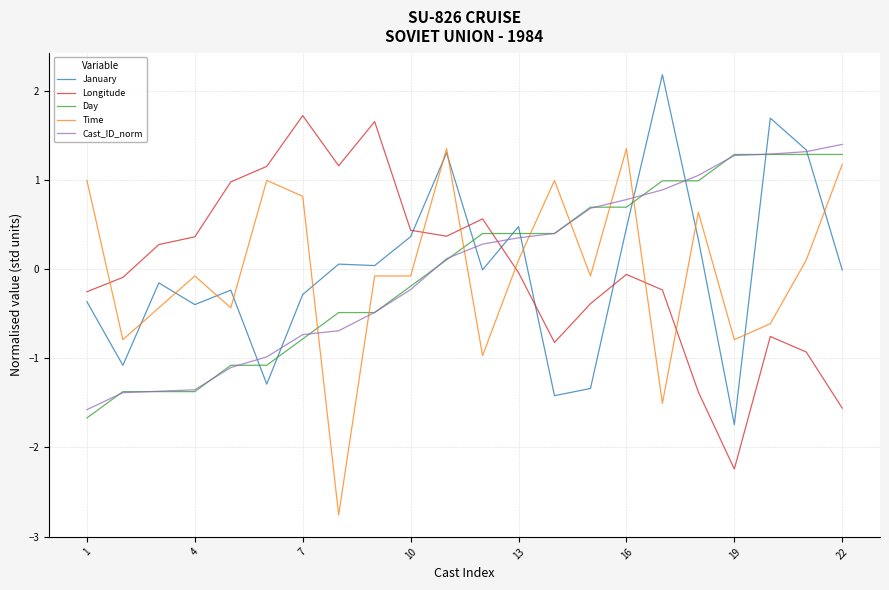

What is the smallest value displayed?

-2.8